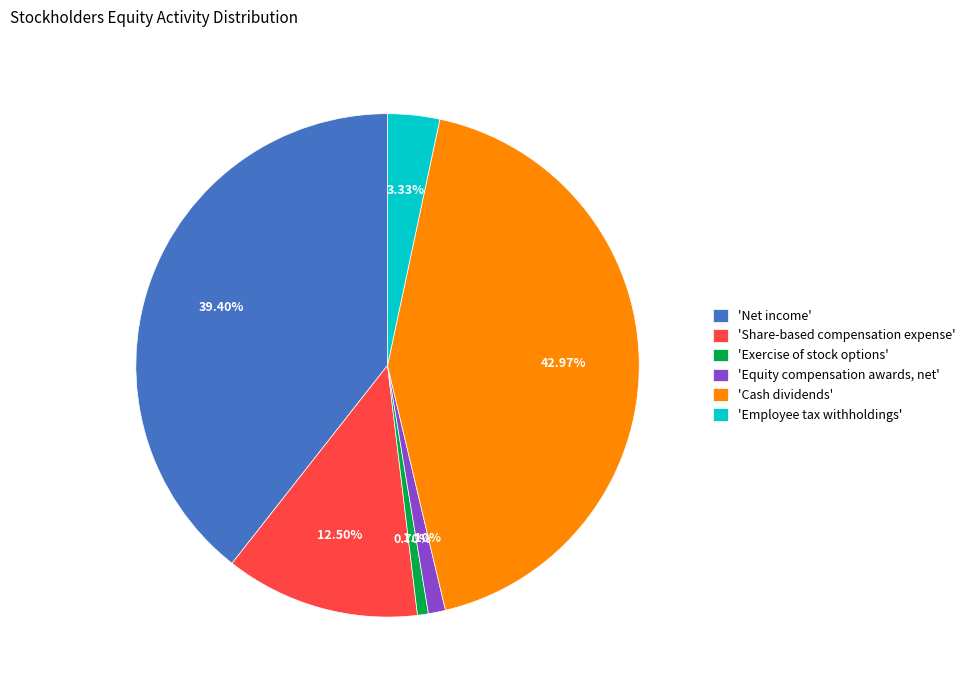

To the nearest percent, what is the average slice percentage?

17%